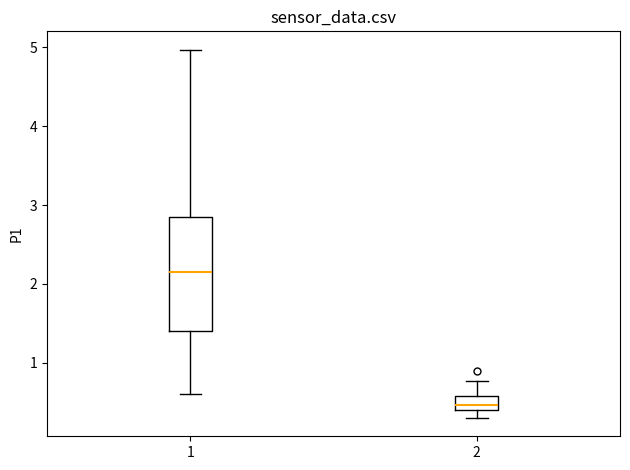

Reading left to right, transcribe this box plot: for each box, give where its median line is, the range the box spans, and where its two whiskers end, as read against the y-axis. The values are not printed on the chart, so give them approximately, as read against the axis.

1: median 2.2, box 1.4 to 2.8, whiskers 0.6 to 5.0
2: median 0.5, box 0.4 to 0.6, whiskers 0.3 to 0.8